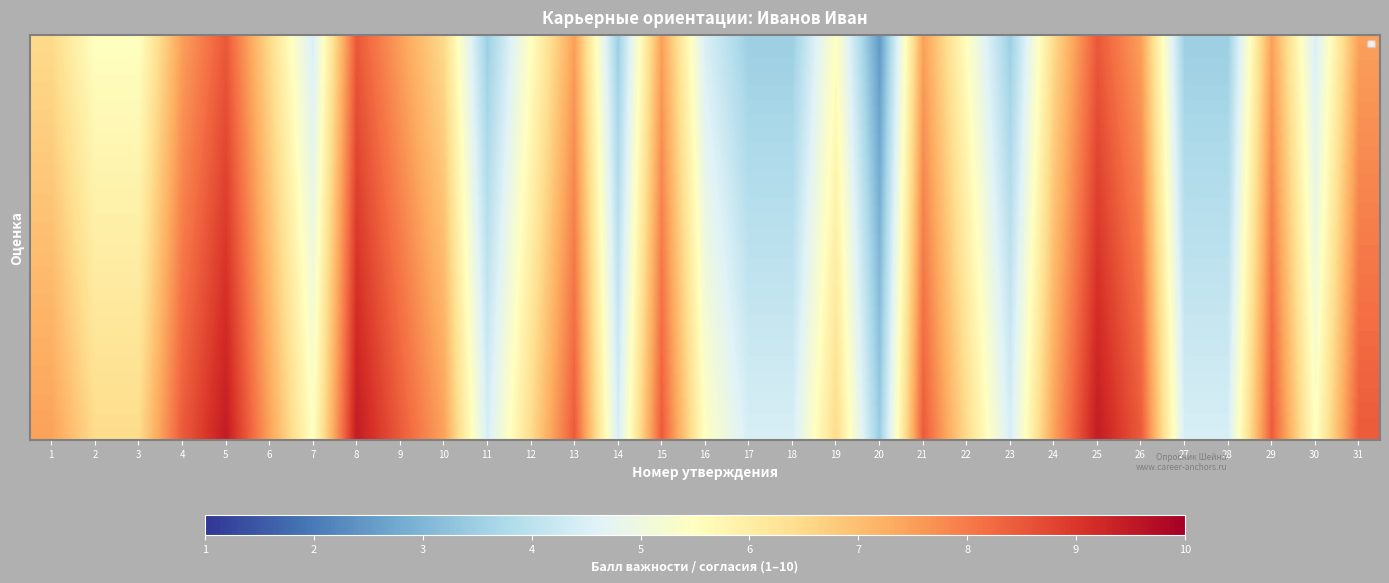

Between 21 and 31, which is larger?

21